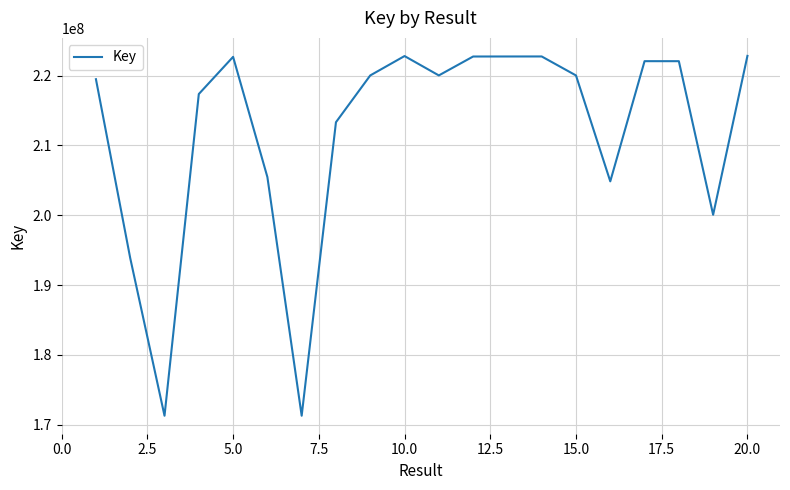

What is the minimum value shown in the chart?

171281298